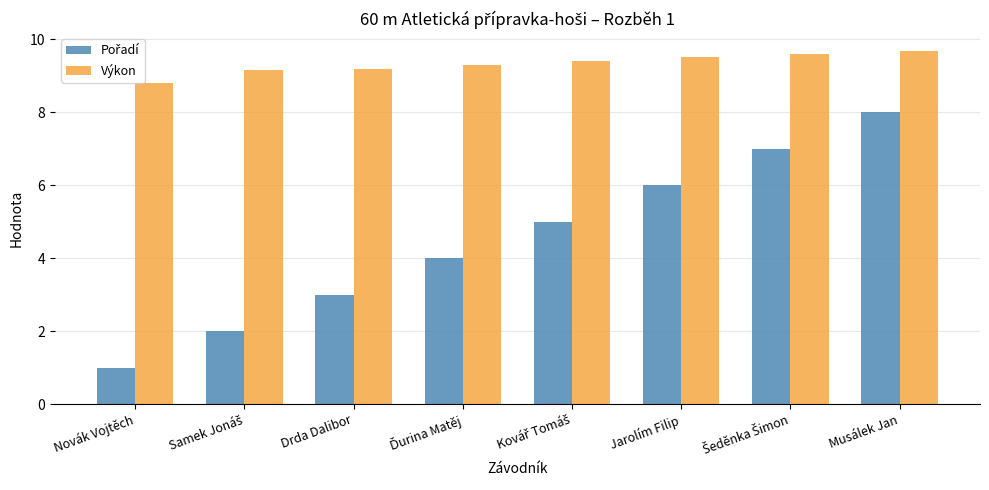

How many Výkon values are between 9 and 10?

7